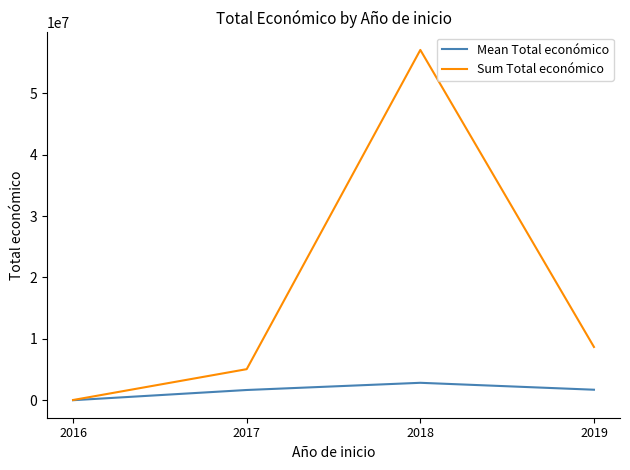

List the series in order of their overall mean, lowest first.

Mean Total económico, Sum Total económico